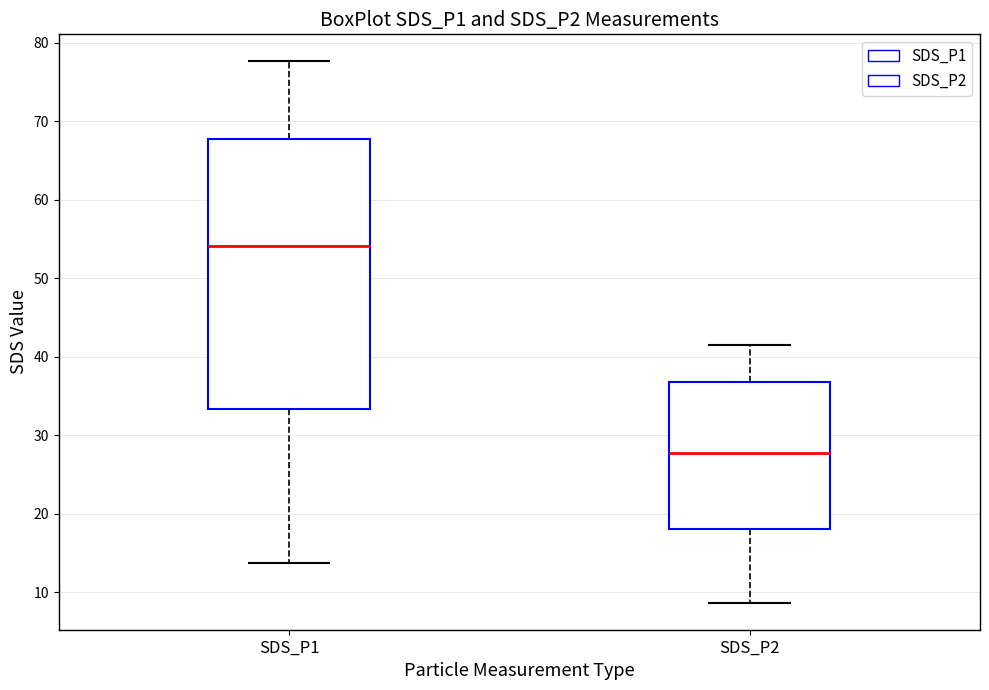

Reading left to right, transcribe this box plot: for each box, give where its median line is, the range the box spans, and where its two whiskers end, as read against the y-axis. The values are not printed on the chart, so give them approximately, as read against the axis.

SDS_P1: median 54, box 33 to 68, whiskers 14 to 78
SDS_P2: median 28, box 18 to 37, whiskers 9 to 42